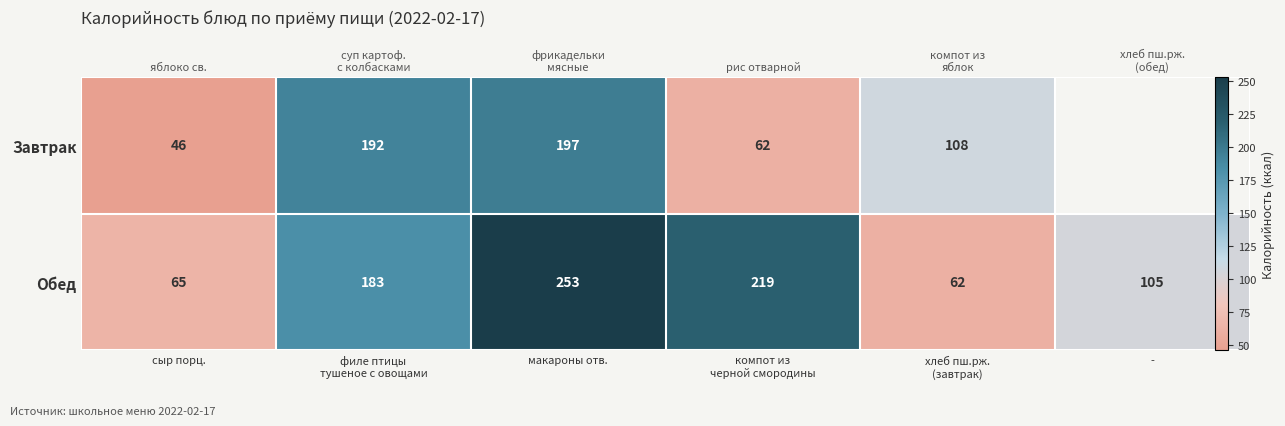

At which category is the sum across all series the highest?

макароны отв.